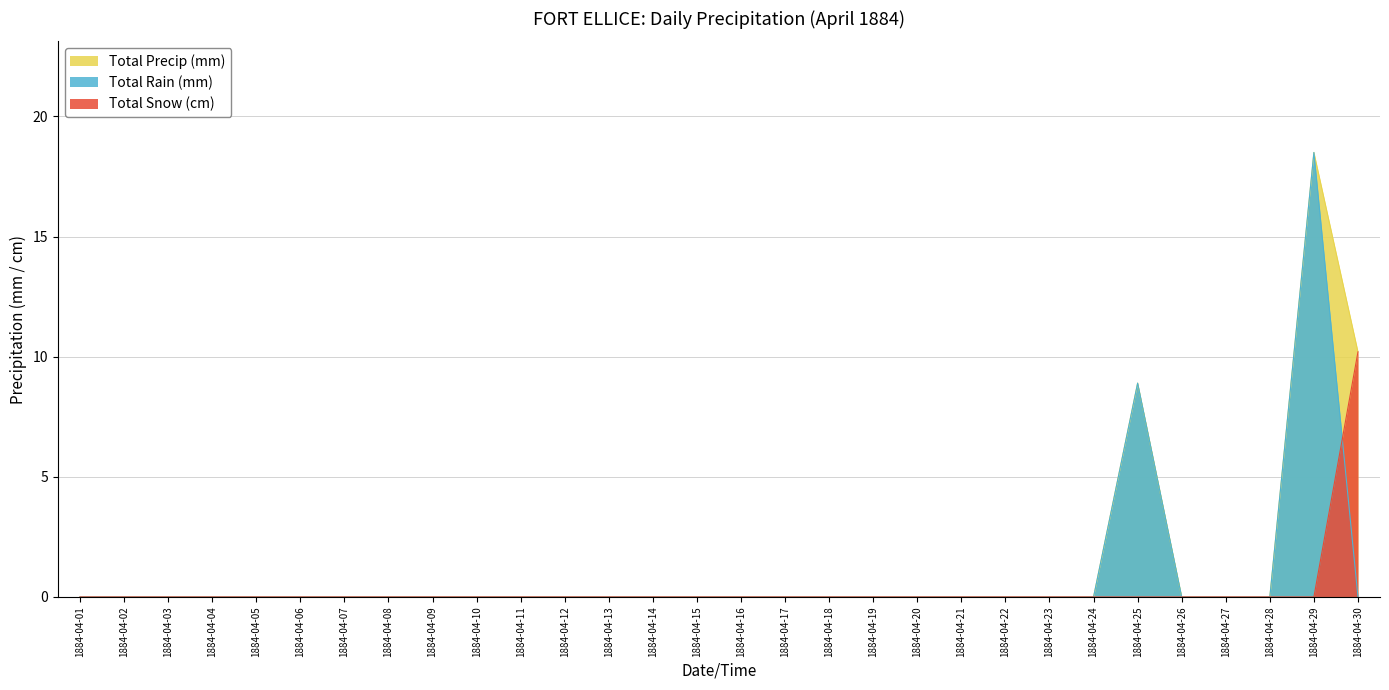

Rank the series at 1884-04-20 from highest to lowest value.

Total Rain (mm), Total Snow (cm), Total Precip (mm)